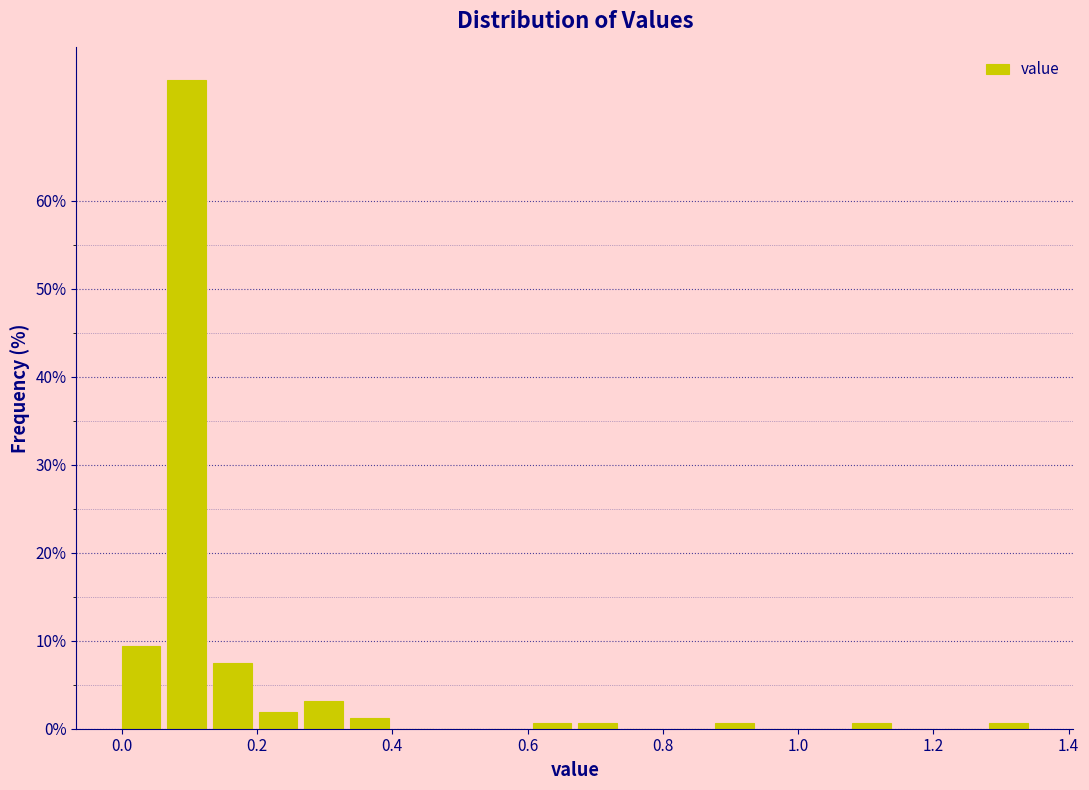

Around what value on the x-axis is the tallest bar? Give the approximate position of its centre, as read against the axis.

0.10